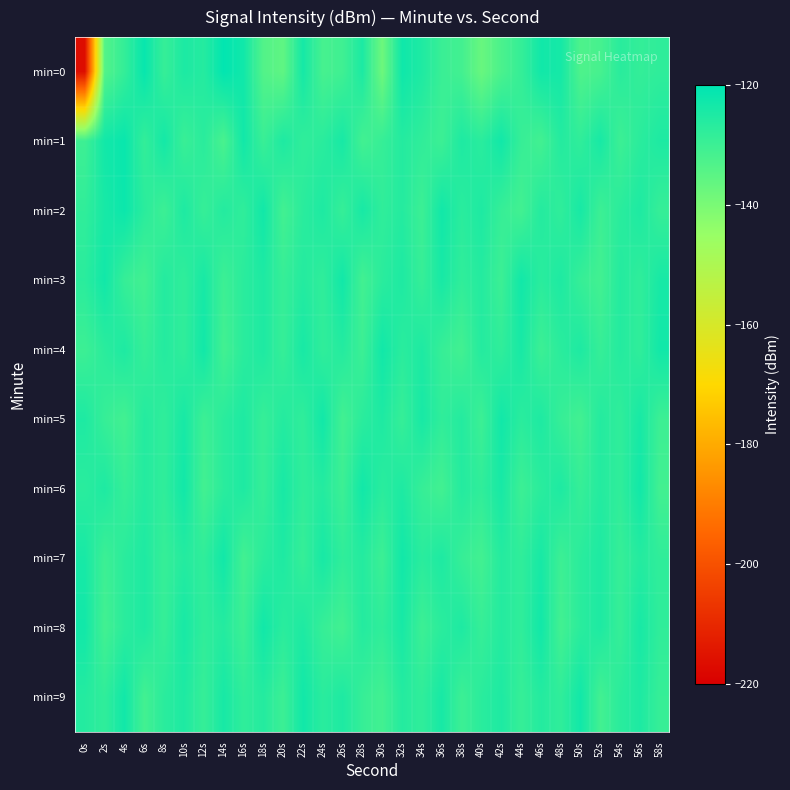

Between 24s and 32s, which series saw the biggest shift?

min=0